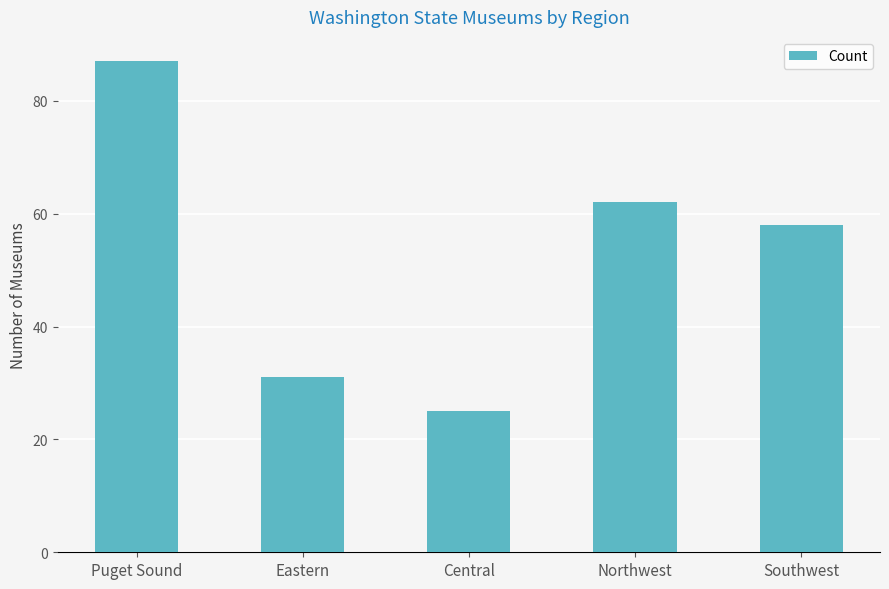

List the labels in order of value, largest first.

Puget Sound, Northwest, Southwest, Eastern, Central